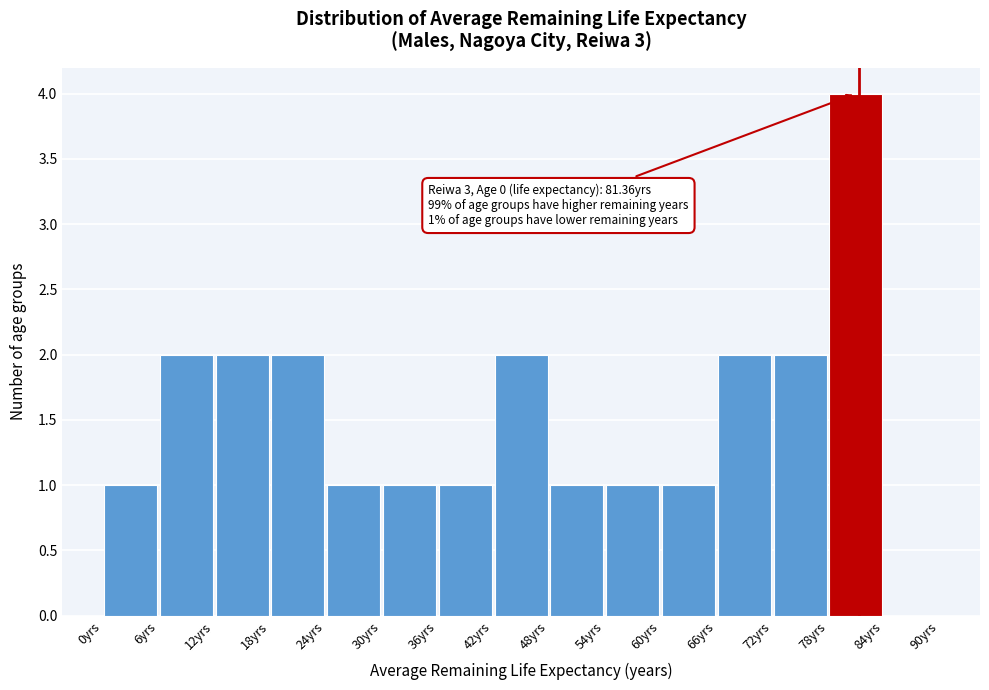

Which range on the x-axis has the tallest bar?

78 to 84